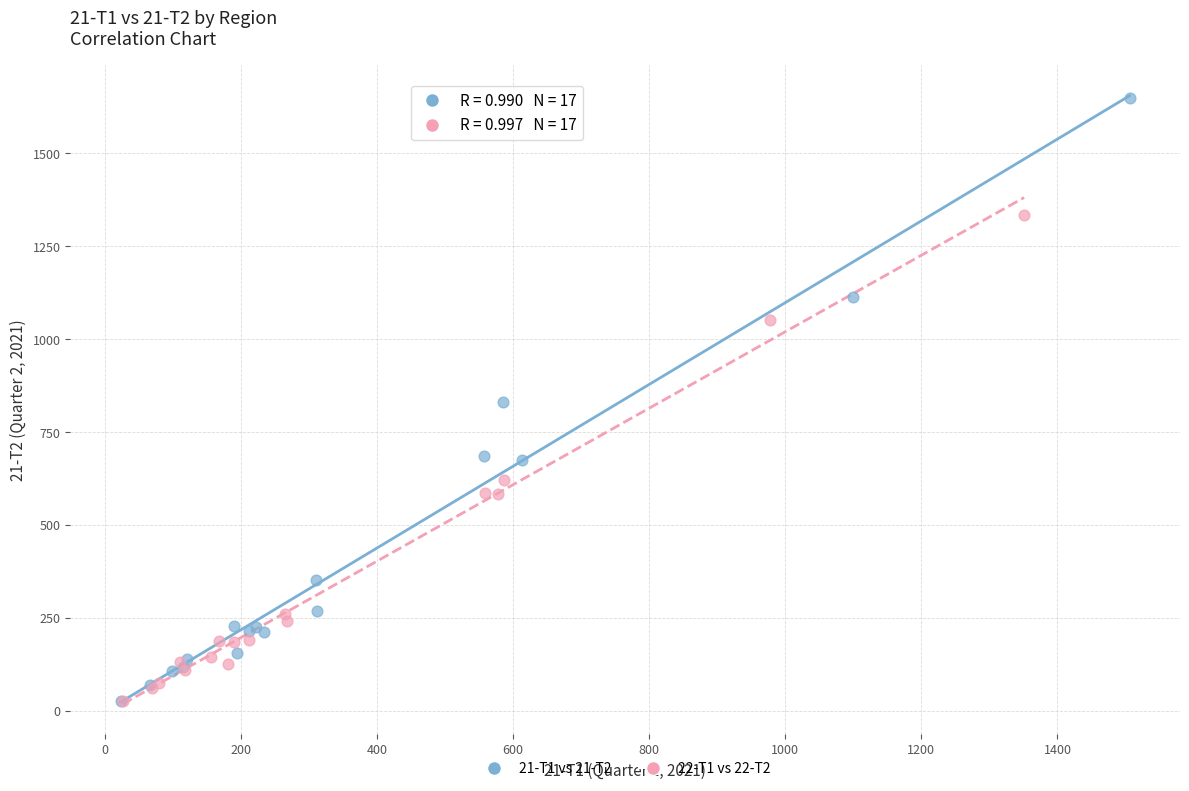

Which series has the largest Y range (max minus min)?

21-T1 vs 21-T2